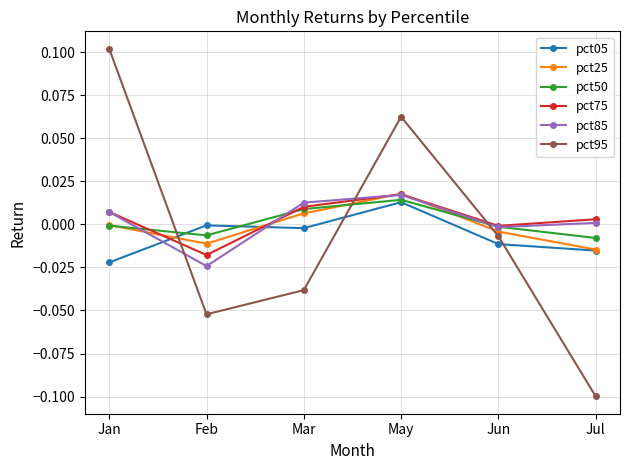

The value of pct75 at May is 0.0. True or false?

True